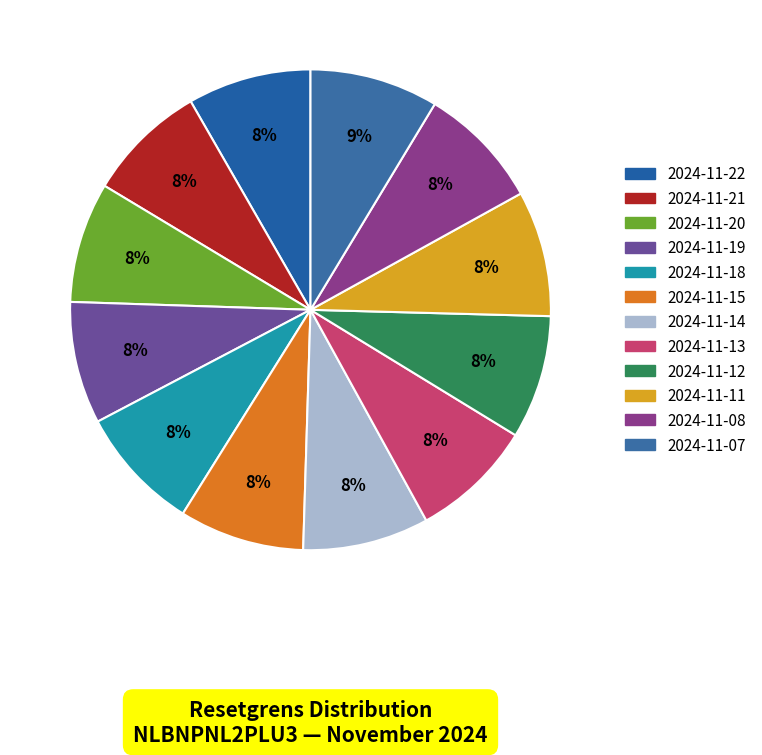

Combined, do 2024-11-11 and 2024-11-18 account for over 50%?

No